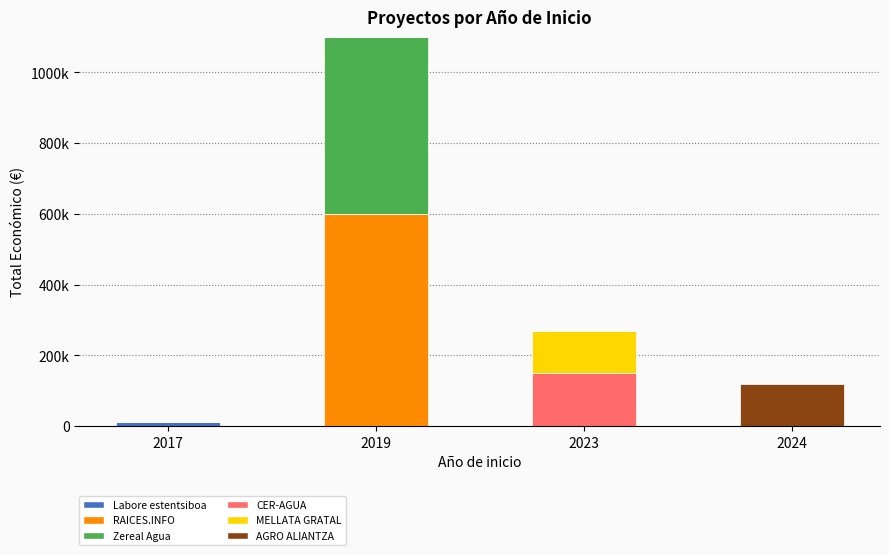

How many positive values does the AGRO ALIANTZA series have?

1